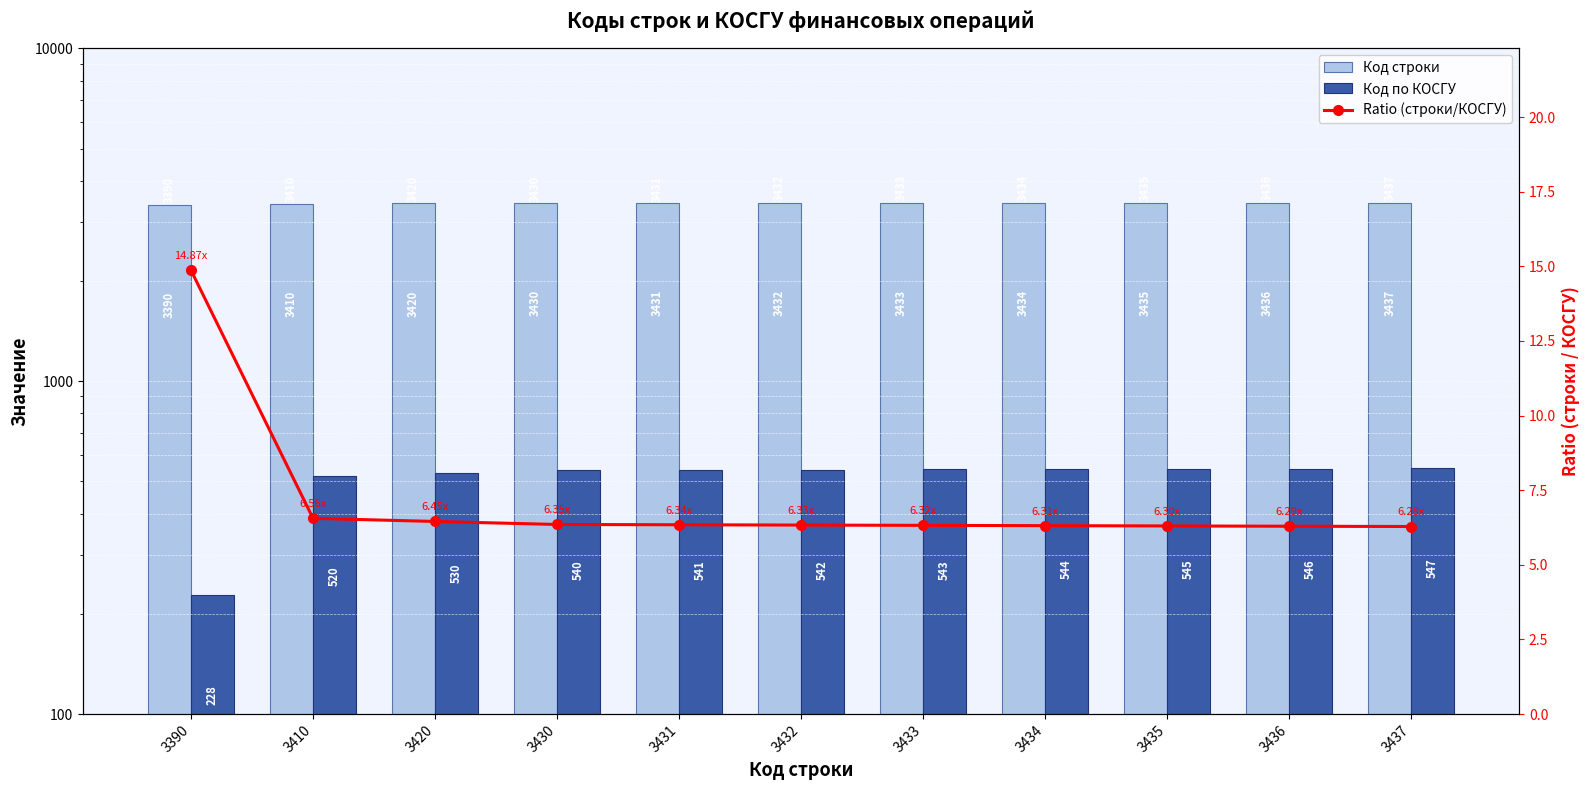

How many data points in Код строки are above 3432?

5